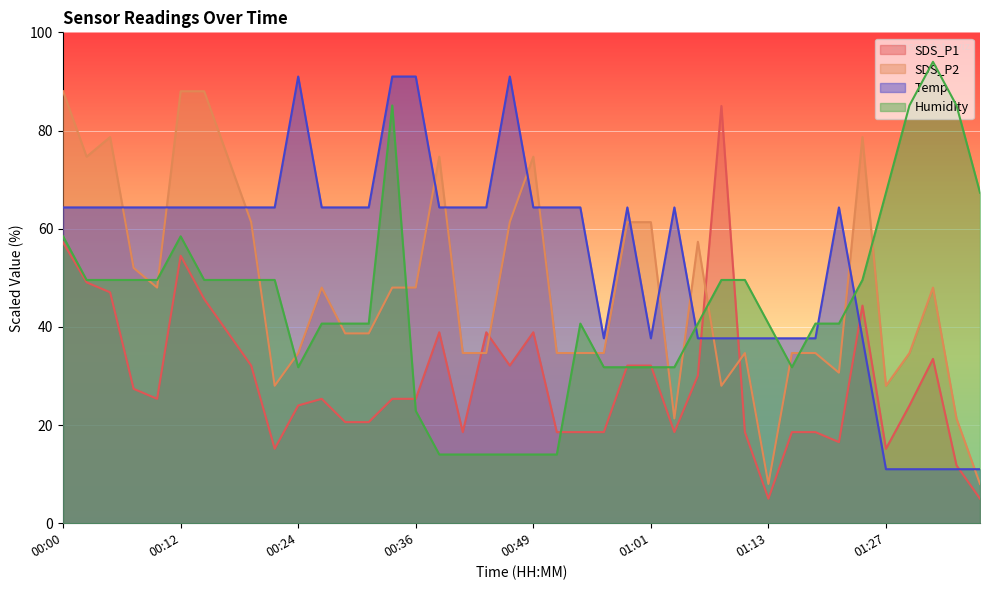

At which category is the sum across all series the highest?

00:00